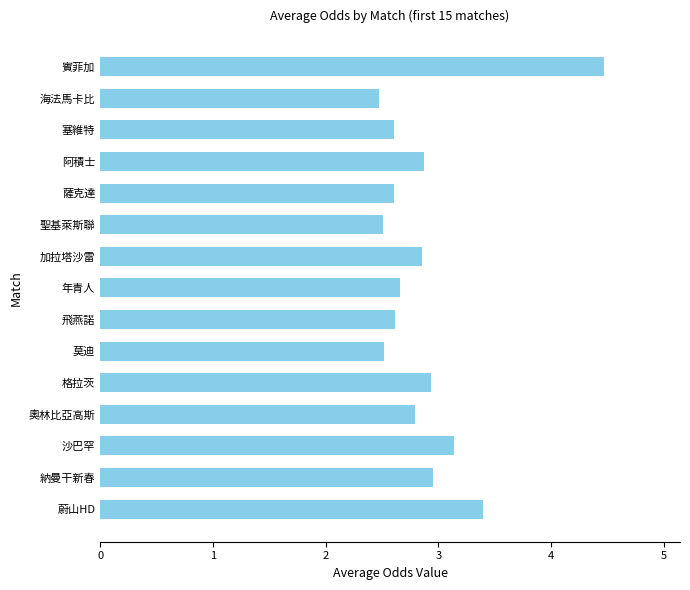

Read the value at 薩克達.

2.6